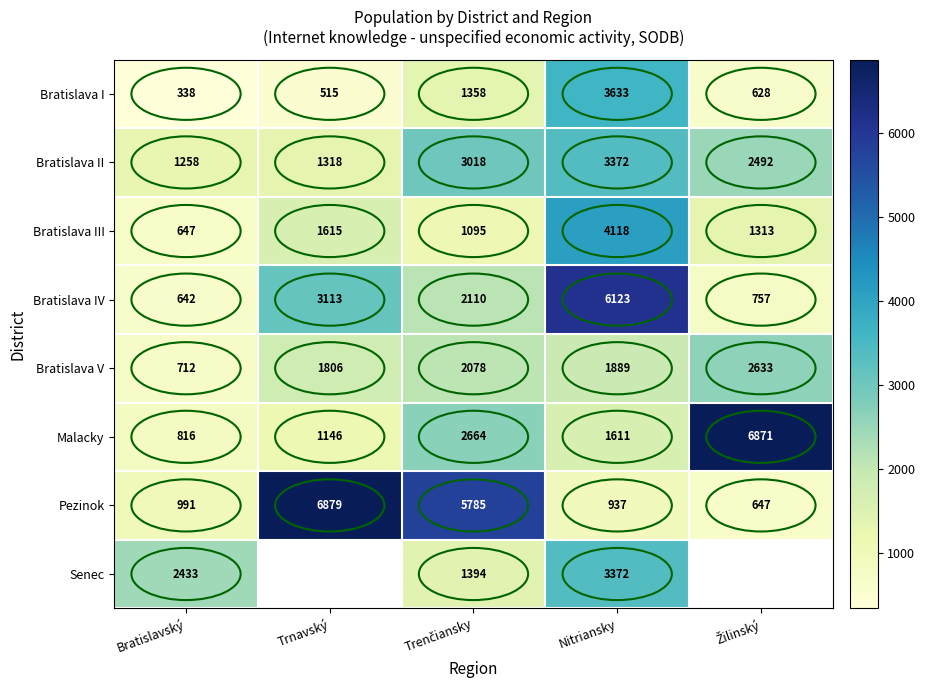

At Bratislavský, list the series in order from largest to smallest.

Senec, Bratislava II, Pezinok, Malacky, Bratislava V, Bratislava III, Bratislava IV, Bratislava I